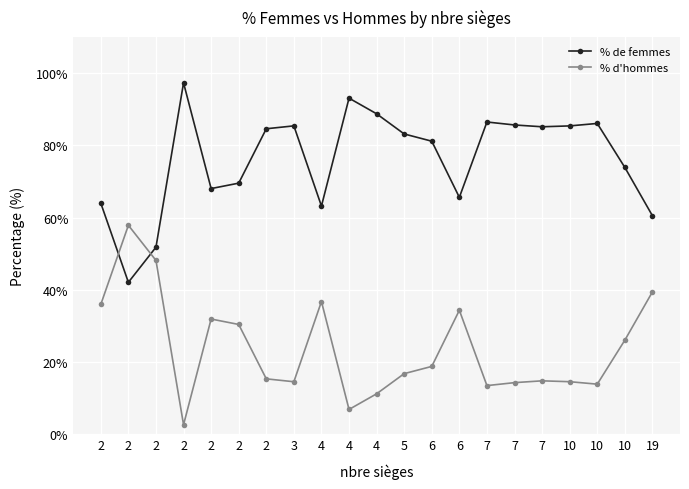

Reading left to right, extract all data points from this chart.

% de femmes: 64.0	42.1	51.8	97.3	68.0	69.5	84.6	85.4	63.2	93.1	88.7	83.2	81.2	65.6	86.5	85.7	85.2	85.4	86.1	73.9	60.5
% d'hommes: 36.0	57.9	48.2	2.7	31.9	30.4	15.4	14.6	36.8	6.9	11.3	16.8	18.8	34.4	13.5	14.3	14.8	14.6	13.9	26.1	39.5